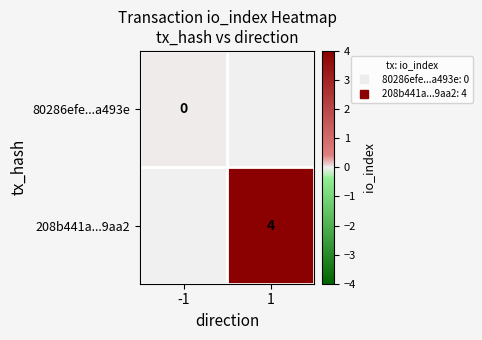

How many data points does each series have?

2